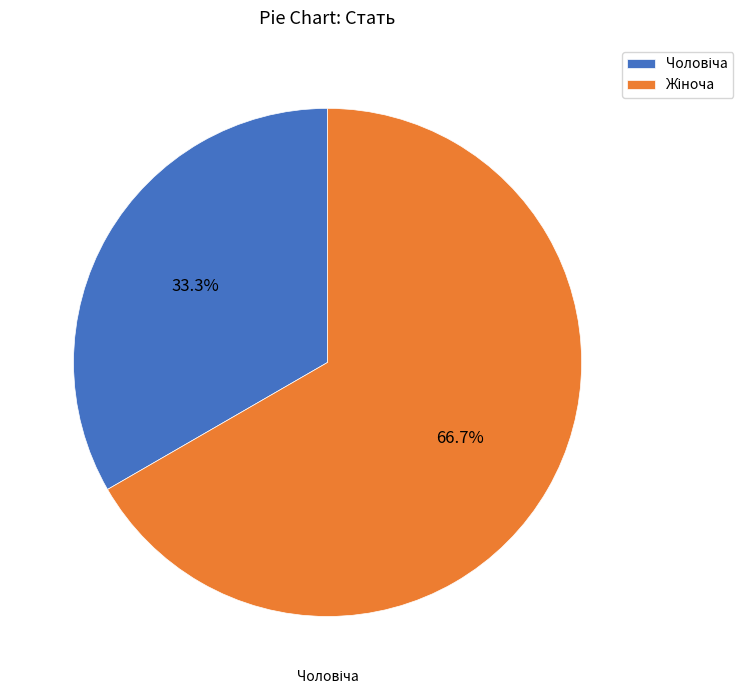

Does any single category account for the majority?

Yes